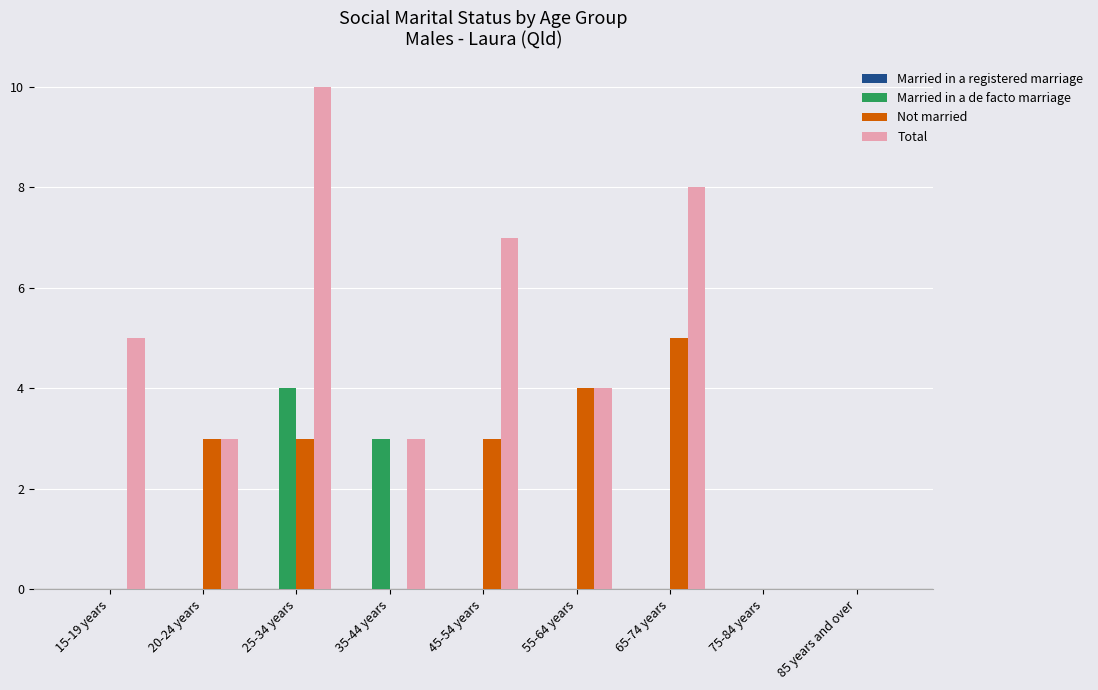

True or false: Total has a value of 1 at 35-44 years.

False